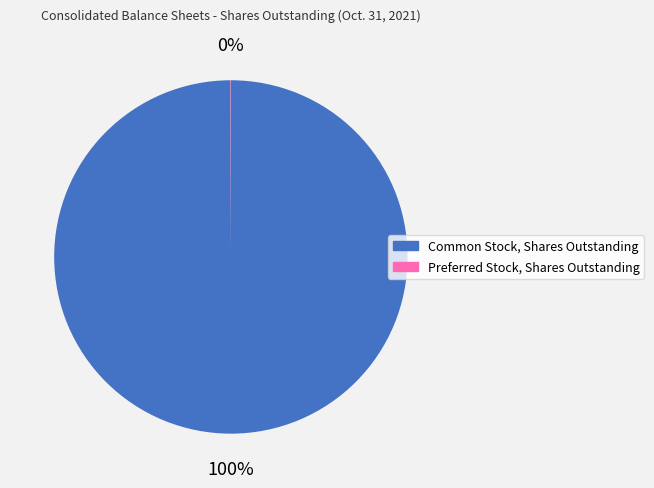

To the nearest percent, what is the difference between the largest and smallest slice percentages?

100%